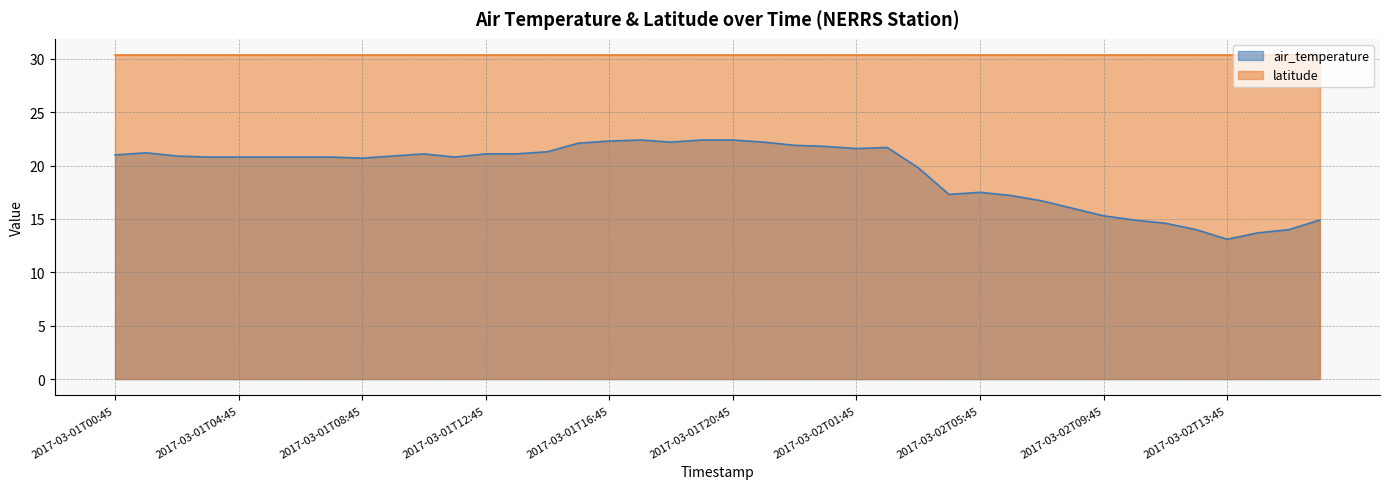

What is the label of the 26th point from the right?

2017-03-01T14:45